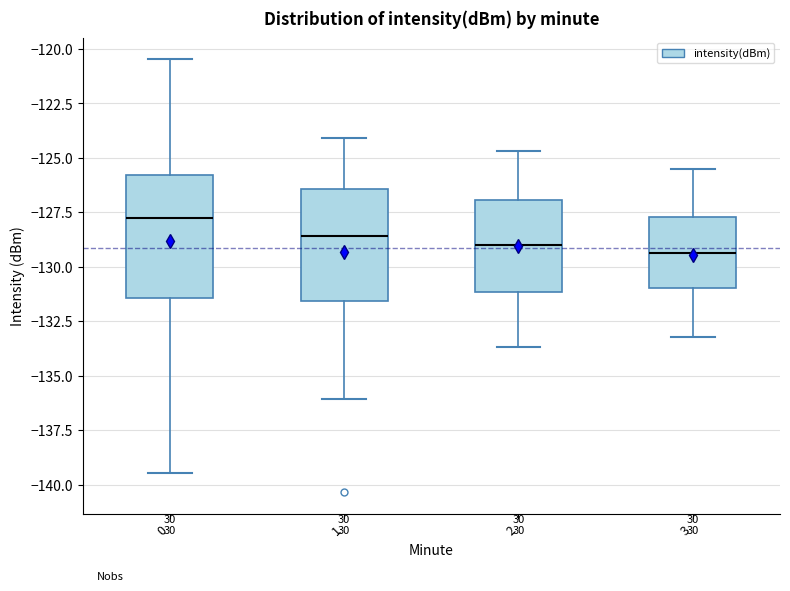

Reading left to right, transcribe this box plot: for each box, give where its median line is, the range the box spans, and where its two whiskers end, as read against the y-axis. The values are not printed on the chart, so give them approximately, as read against the axis.

0: median -128.0, box -131.5 to -126.0, whiskers -139.5 to -120.5
1: median -128.5, box -131.5 to -126.5, whiskers -136.0 to -124.0
2: median -129.0, box -131.0 to -127.0, whiskers -133.5 to -124.5
3: median -129.5, box -131.0 to -127.5, whiskers -133.0 to -125.5